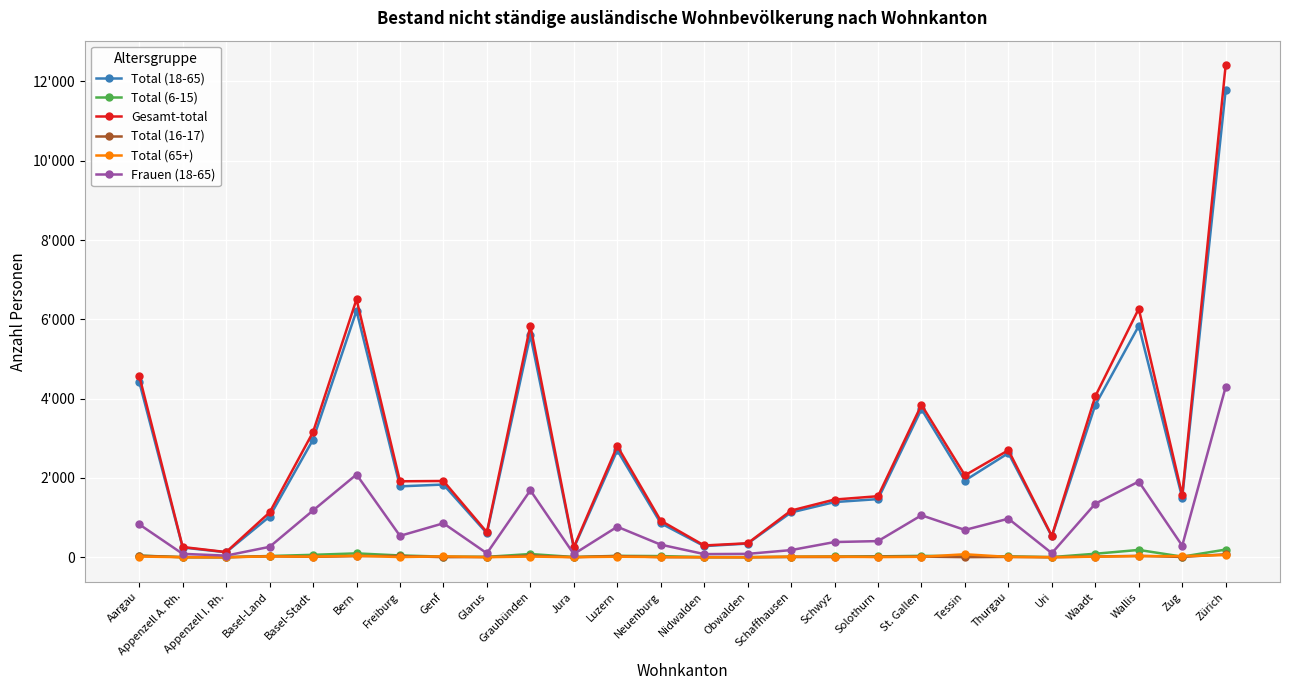

The value of Gesamt-total at Waadt is 6864. True or false?

False